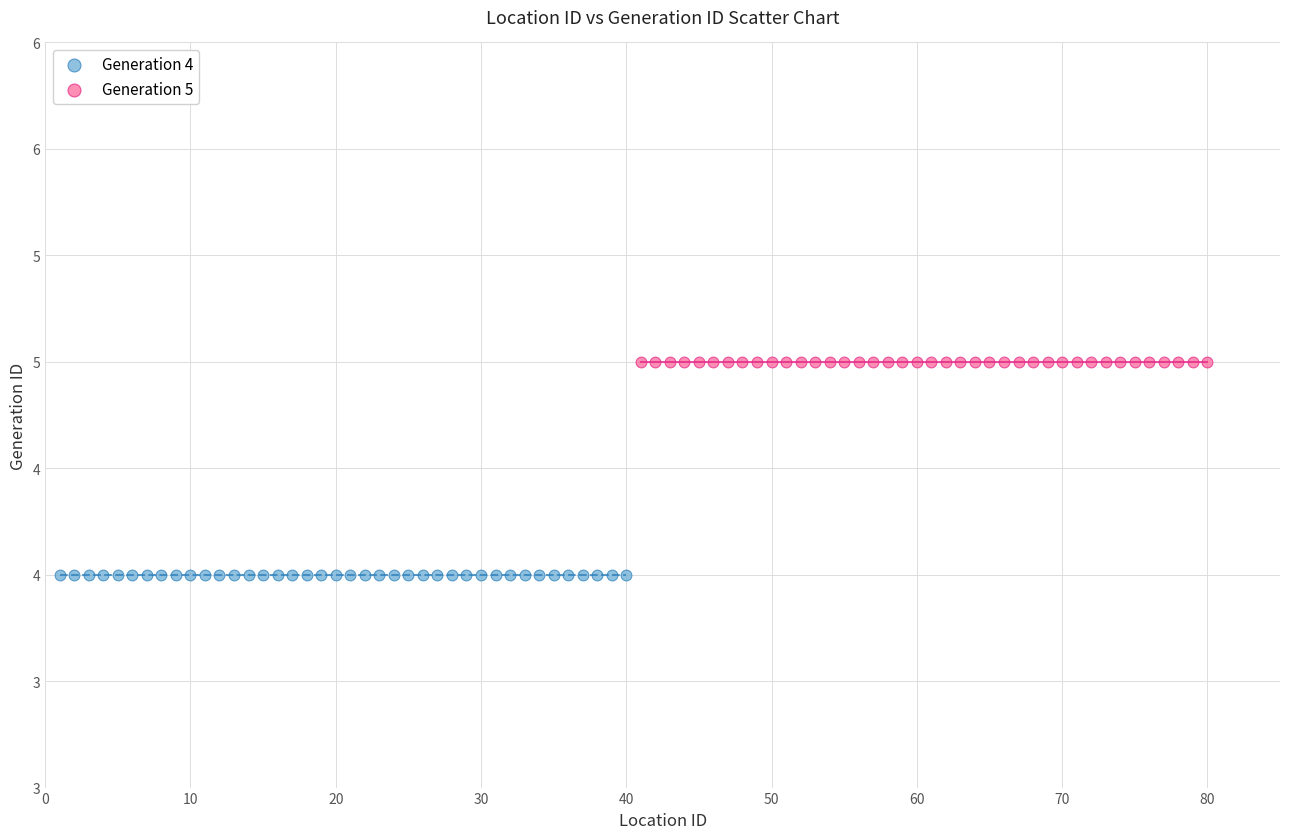

What are all the series names shown in the legend?

Generation 4, Generation 5